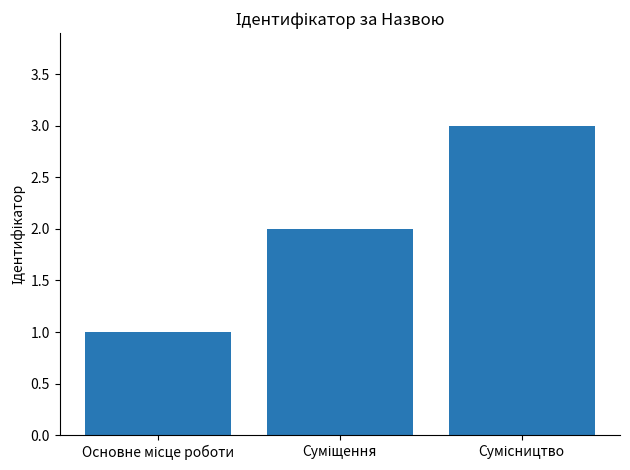

What is the sum of all values?

6